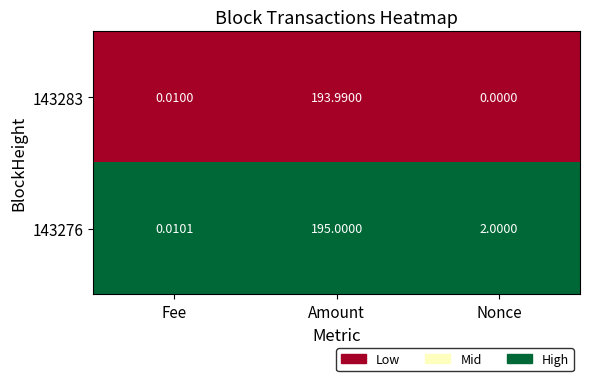

At which label does 143276 reach its minimum?

Fee